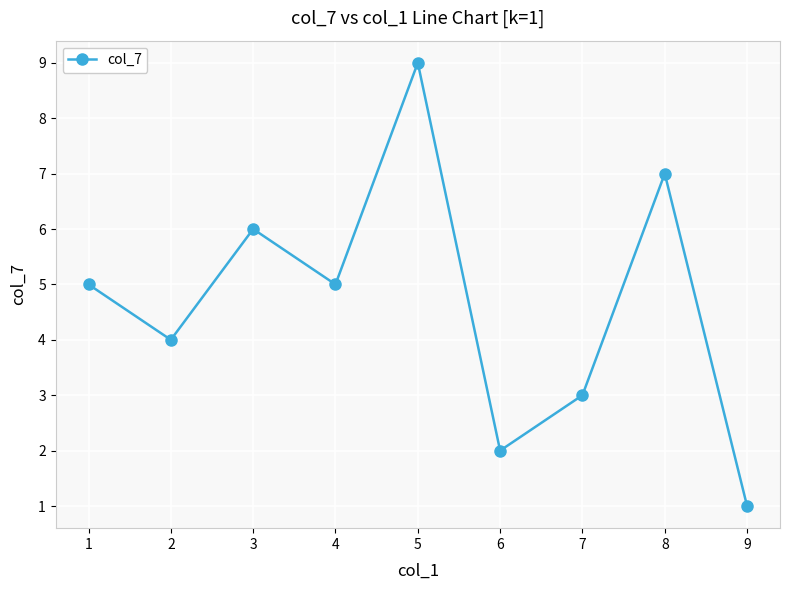

What is the maximum value shown in the chart?

9